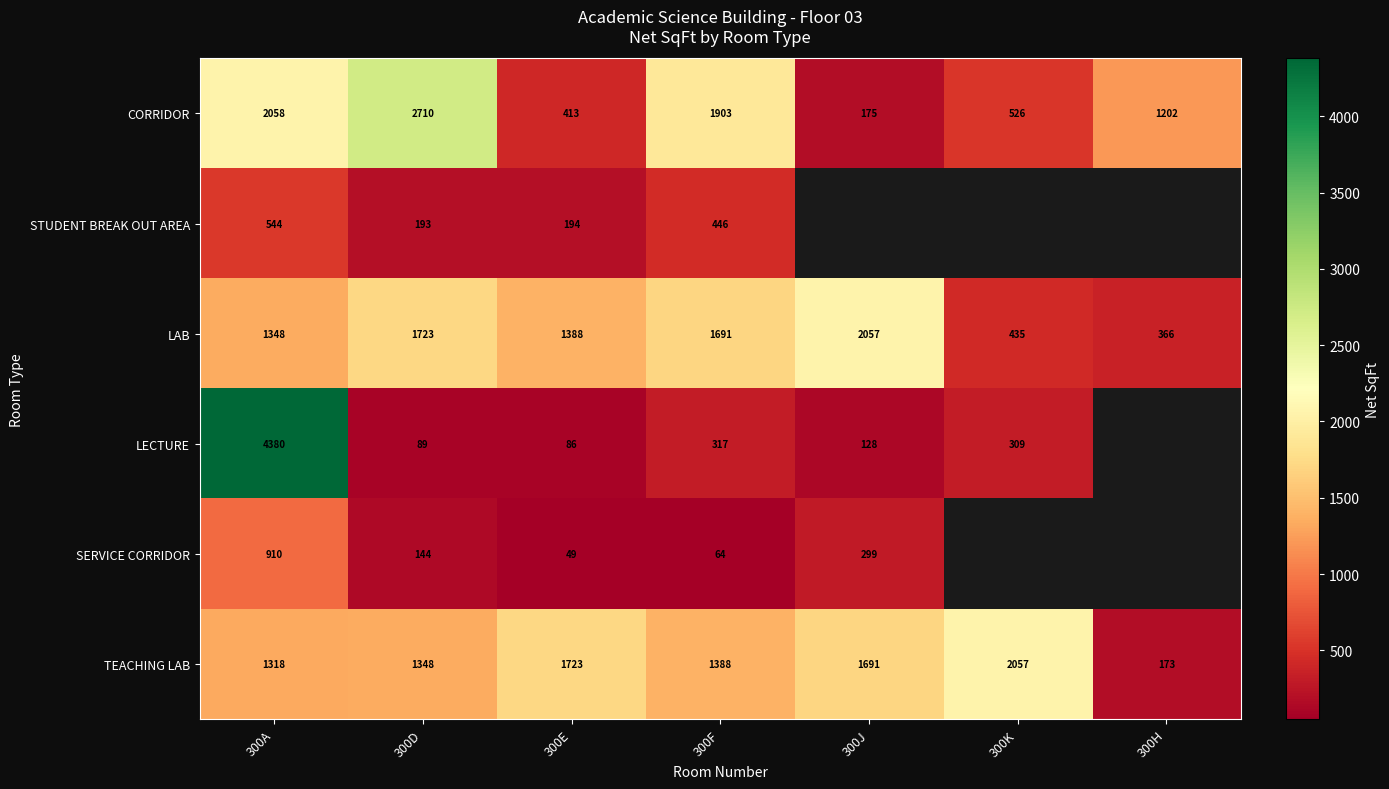

List the labels in order of LAB value, largest first.

300J, 300D, 300F, 300E, 300A, 300K, 300H